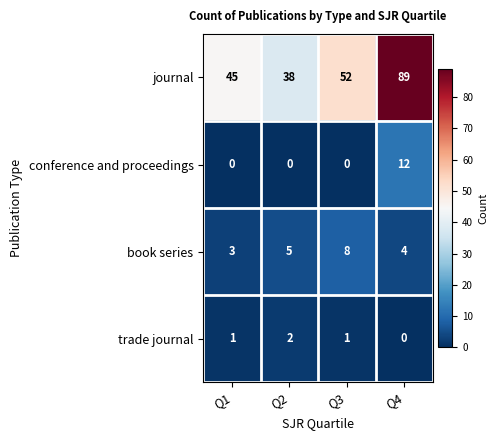

How many data points does each series have?

4